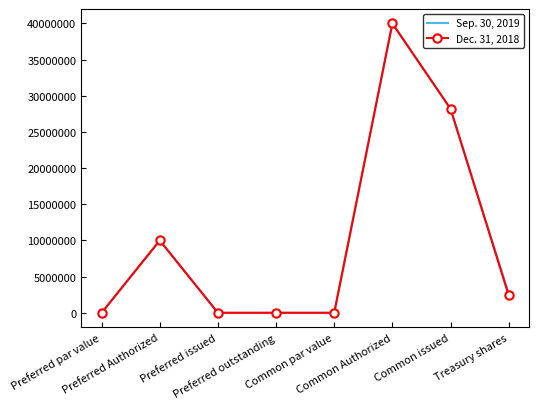

What is the greatest value displayed?

40000000